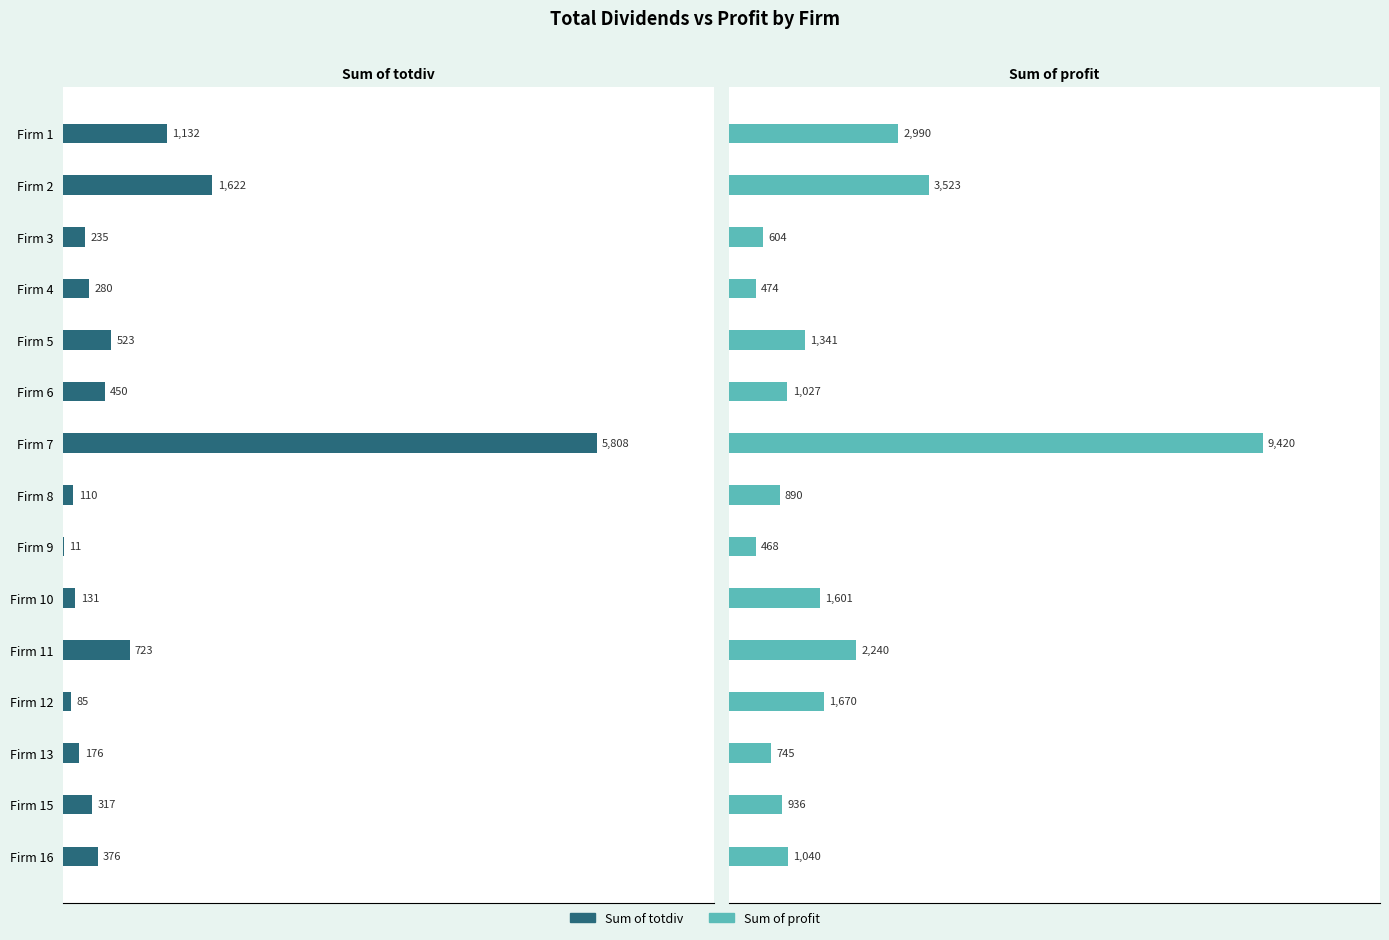

Does the chart contain stacked bars?

No